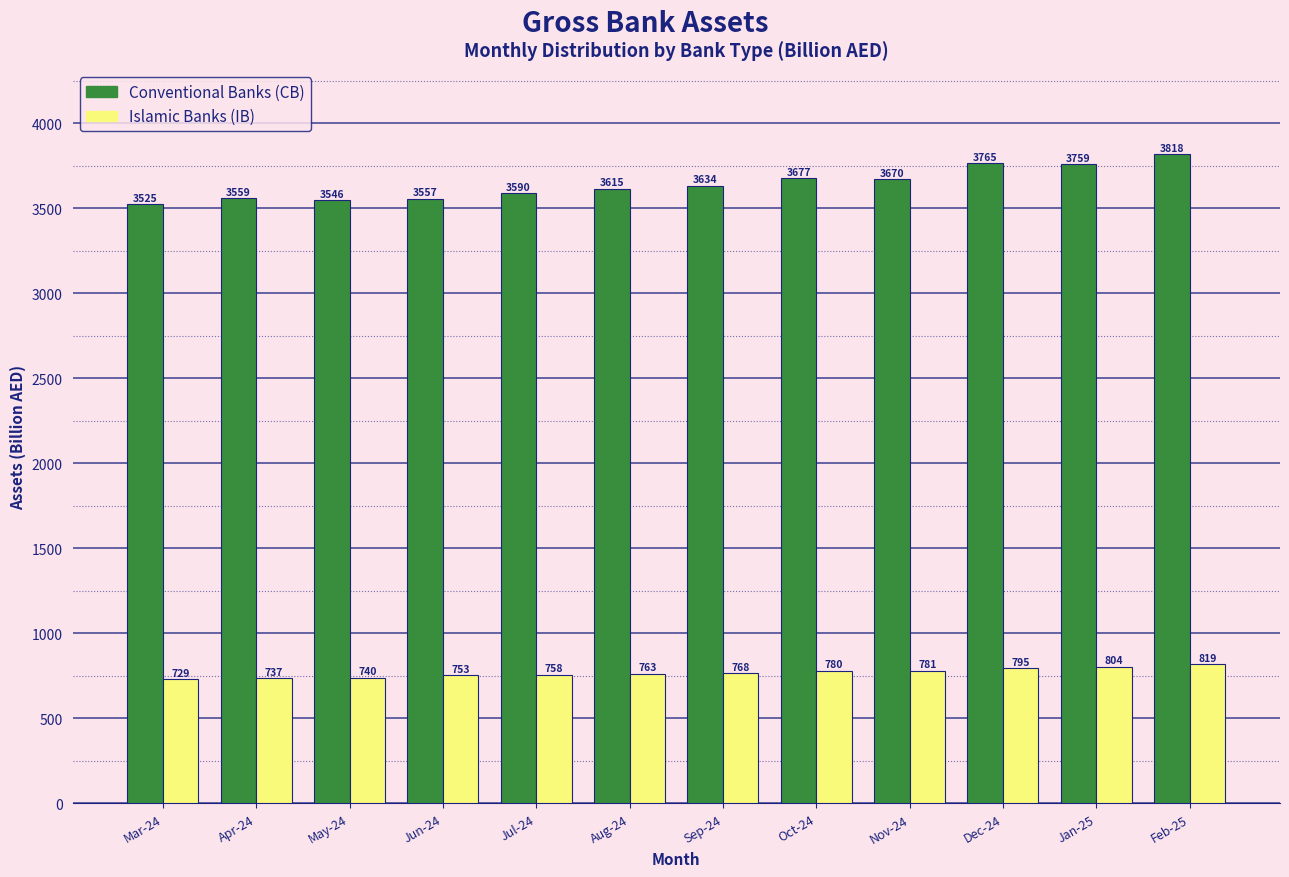

Rank the series by their average value, from lowest to highest.

Islamic Banks (IB), Conventional Banks (CB)